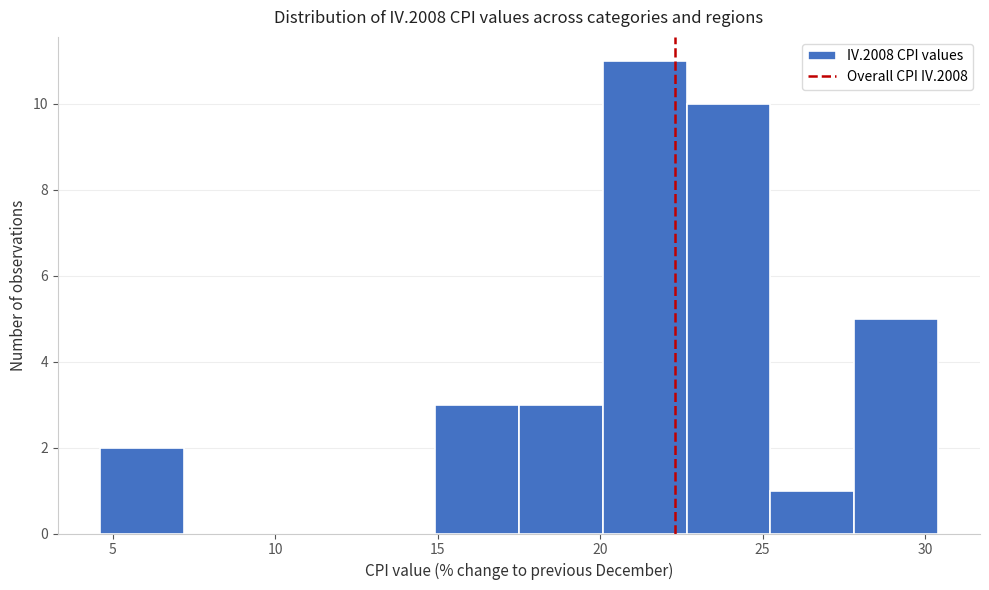

Reading left to right, transcribe this chart: for each bar, give the range it covers on the x-axis and its height. Neither the bar edges nor the heights are printed on the chart, so give them approximately, as read against the axes.

4.5 to 7.0: 2
7.0 to 10.0: 0
10.0 to 12.5: 0
12.5 to 15.0: 0
15.0 to 17.5: 3
17.5 to 20.0: 3
20.0 to 22.5: 11
22.5 to 25.0: 10
25.0 to 28.0: 1
28.0 to 30.5: 5